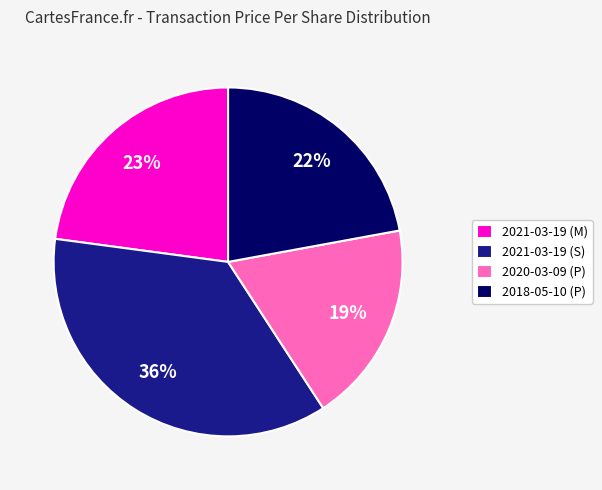

Between 2020-03-09 (P) and 2018-05-10 (P), which is larger?

2018-05-10 (P)